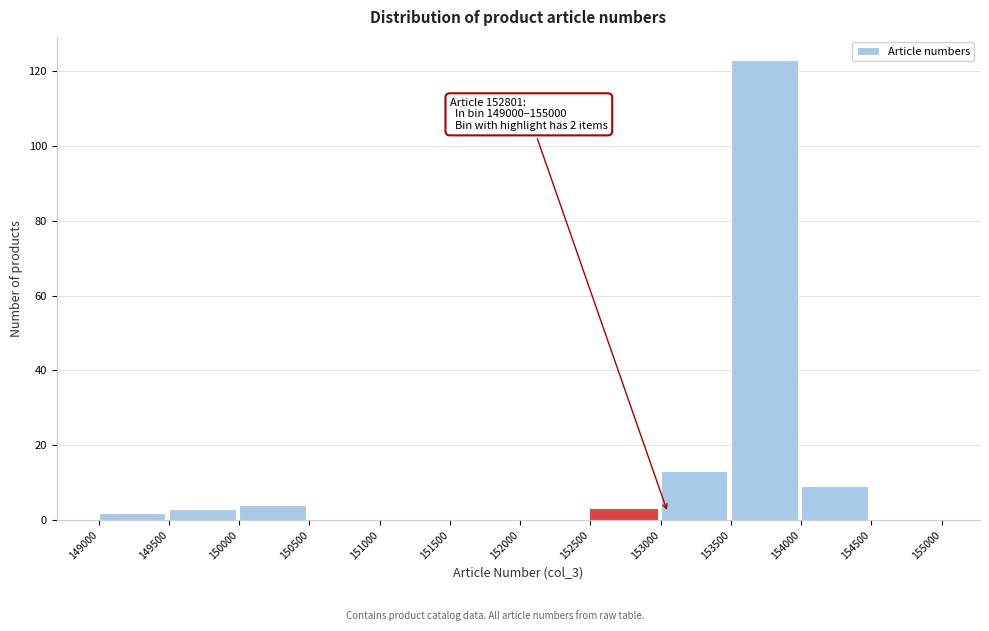

Over which range of the x-axis is the bar tallest?

153500 to 154000